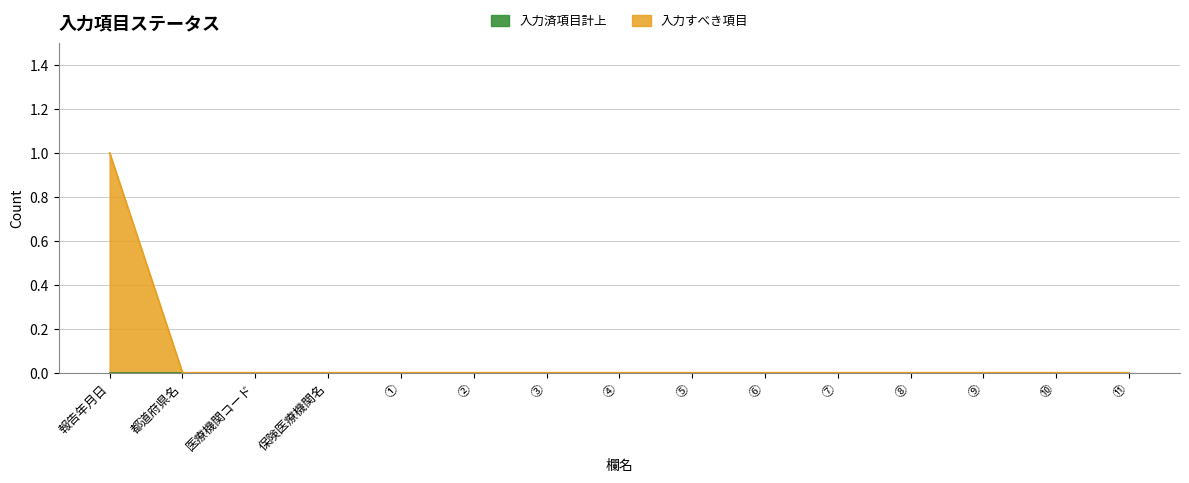

Reading left to right, extract all data points from this chart.

報告年月日=1	都道府県名=0	医療機関コード=0	保険医療機関名=0	①=0	②=0	③=0	④=0	⑤=0	⑥=0	⑦=0	⑧=0	⑨=0	⑩=0	⑪=0